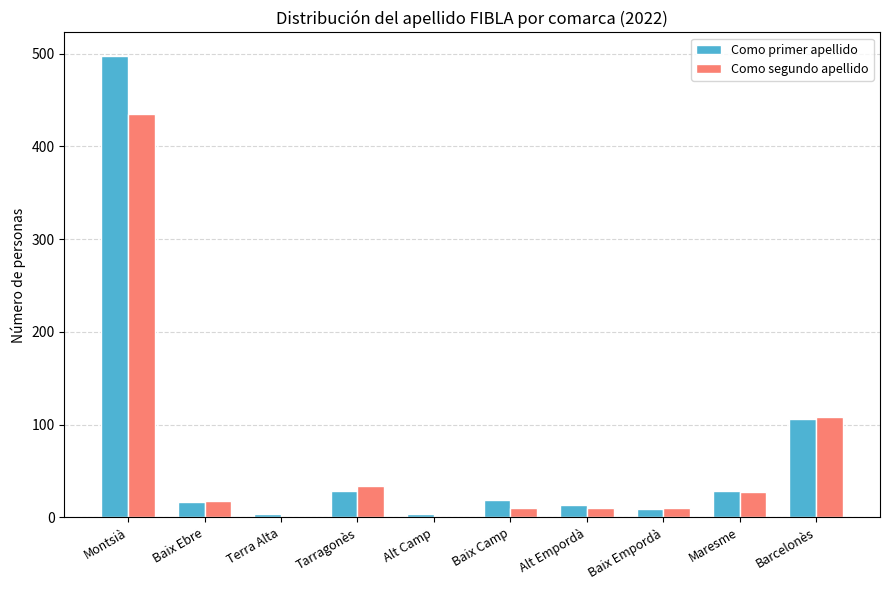

How many data points does each series have?

10